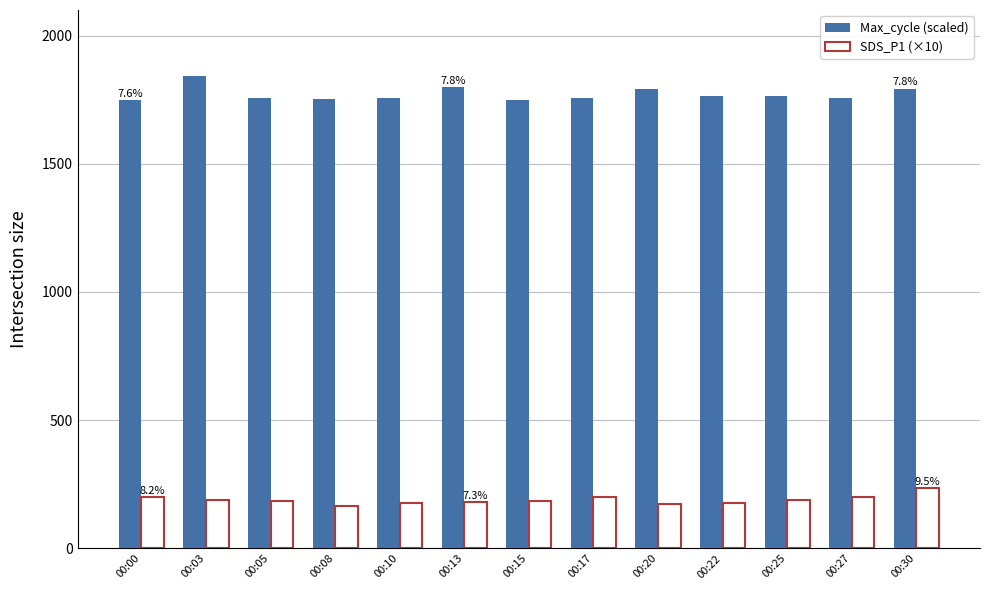

What is the difference between the highest and lowest values at 00:13?

1619.5